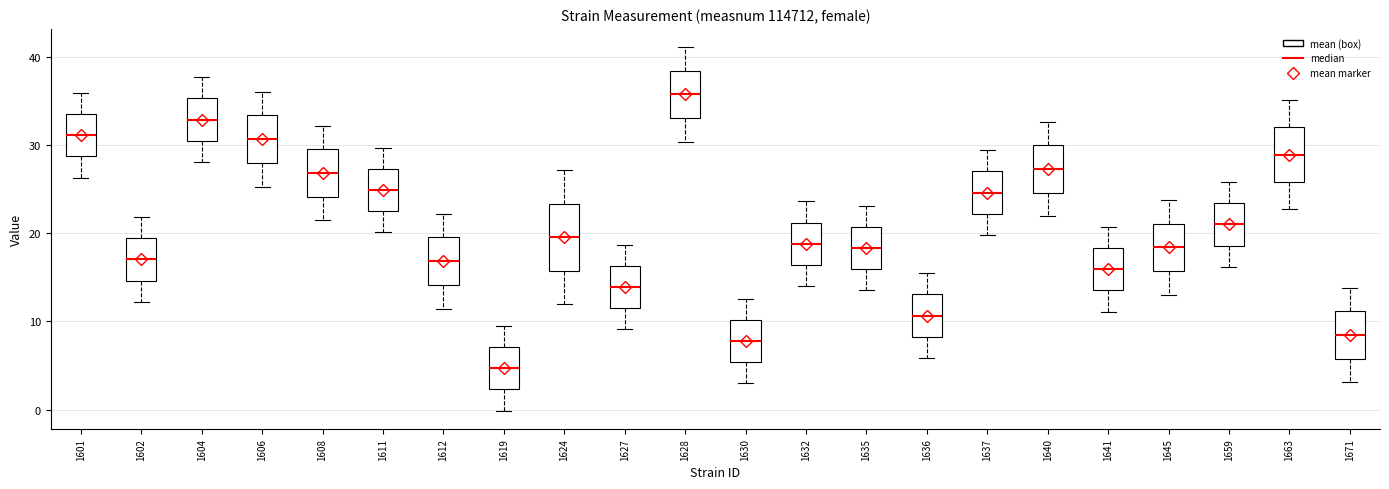

Which box has the highest median line?

1628